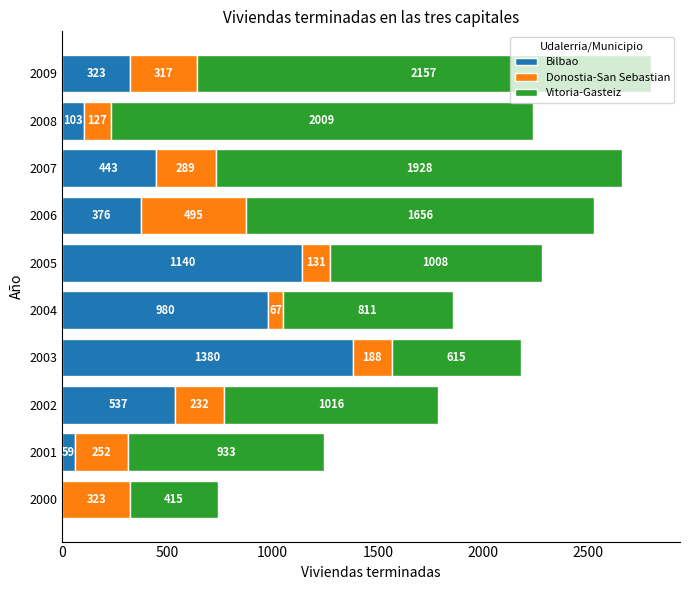

The value of Bilbao at 2007 is 443. True or false?

True